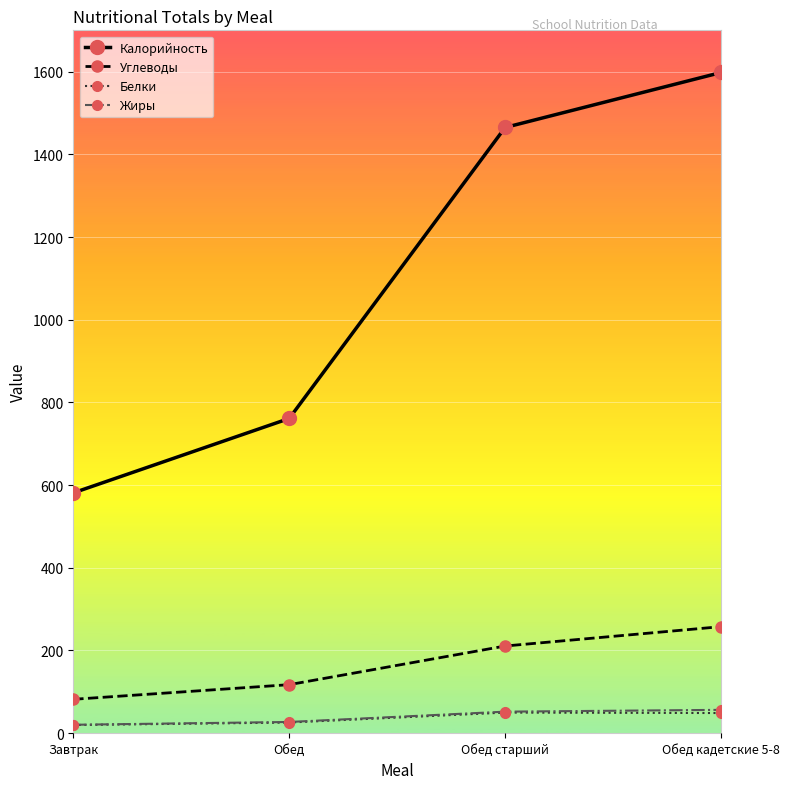

What is the label of the 3rd point from the right?

Обед